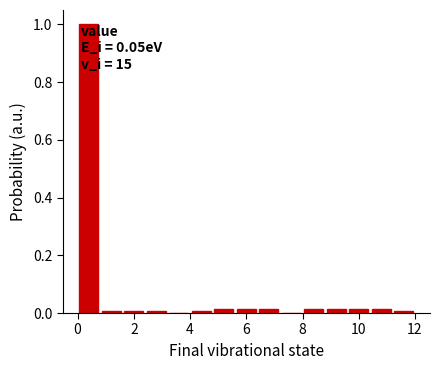

Which range on the x-axis has the tallest bar?

0.0 to 0.8